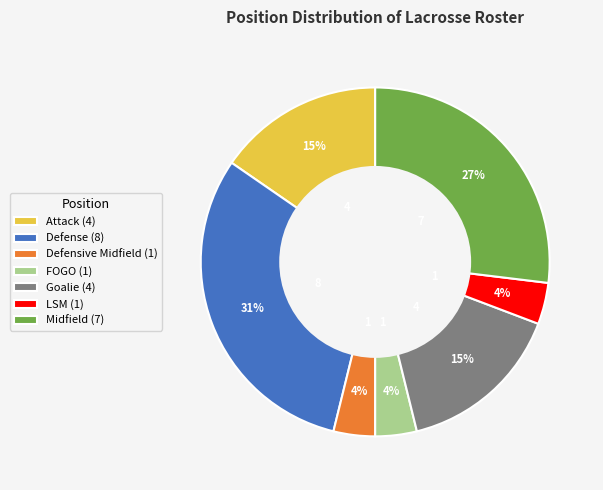

What is the ratio of the value at Defensive Midfield (1) to the value at LSM (1)?

1.0